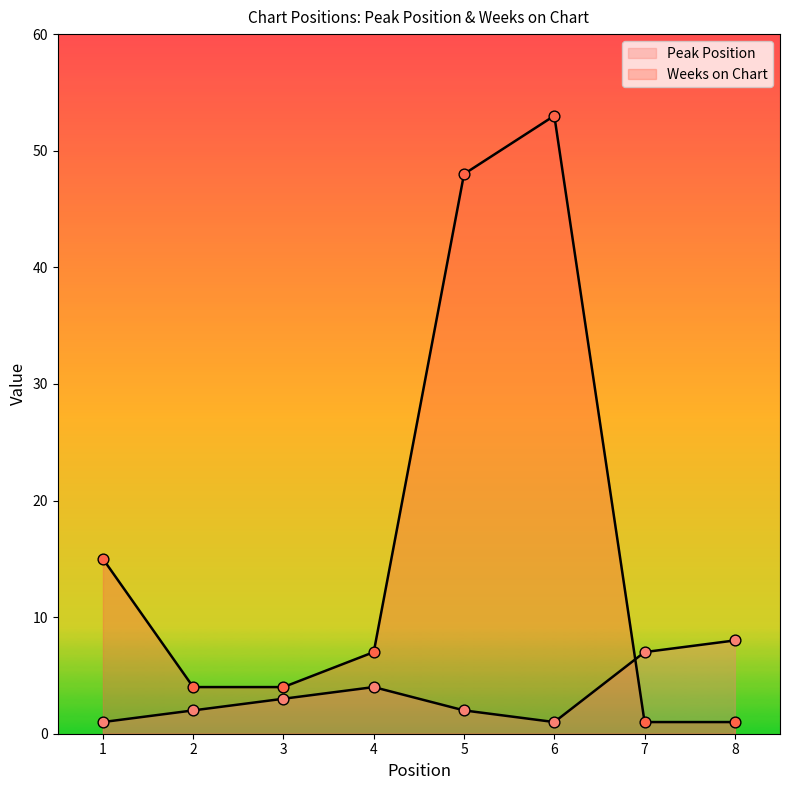

Is the value of Peak Position at 7 greater than the value of Weeks on Chart at 6?

No